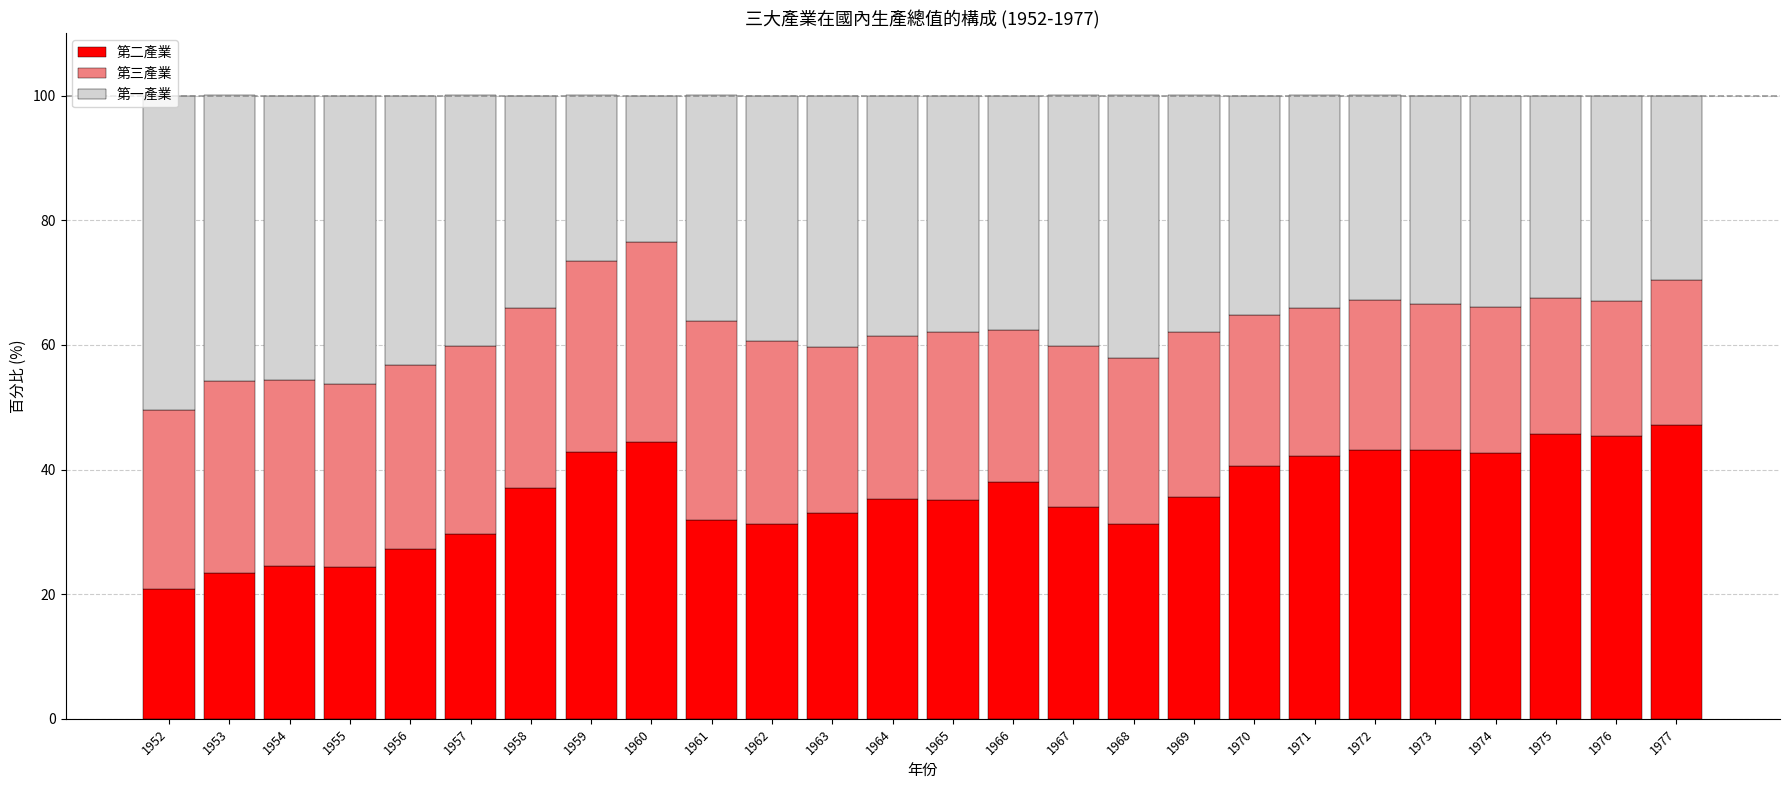

Does the chart contain any negative values?

No